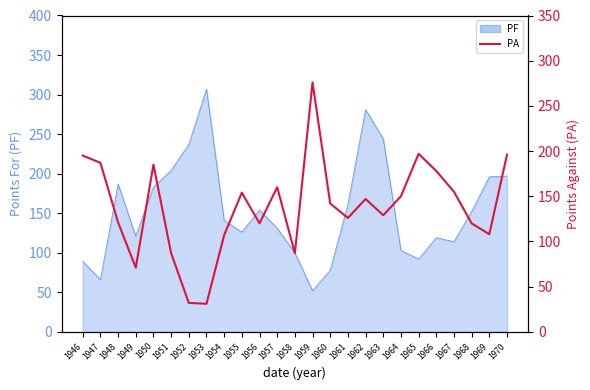

At which category does the data reach its first local peak?

1950